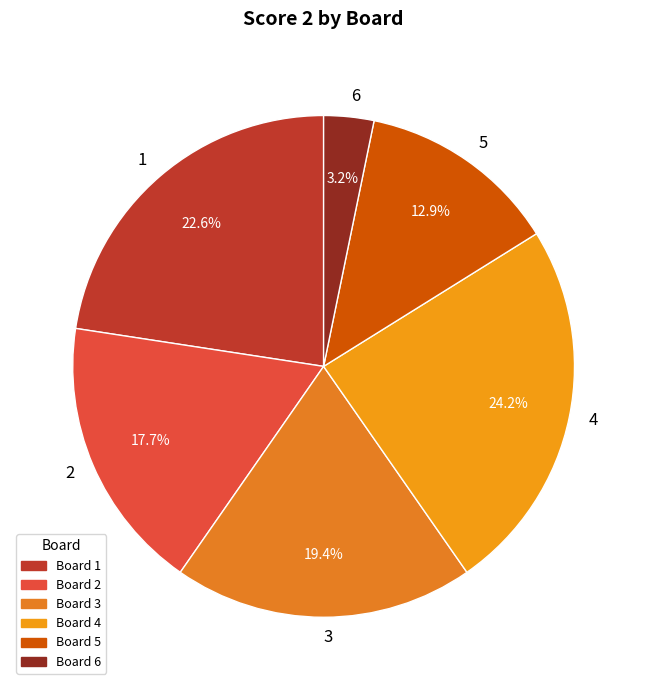

Which category has the smallest portion of the pie?

6